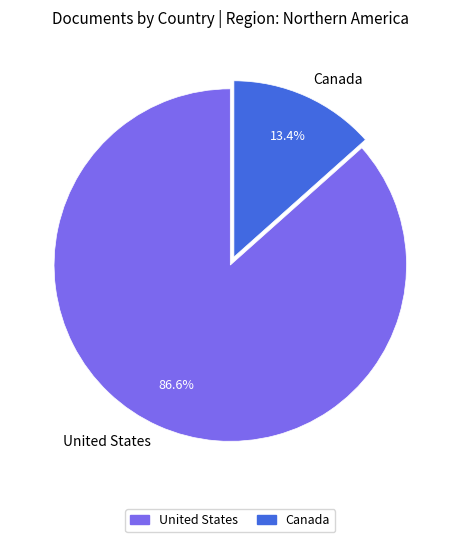

Count the number of slices in the pie.

2